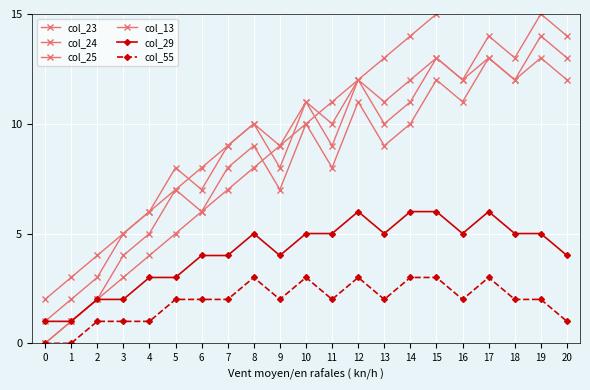

True or false: col_55 and col_25 intersect in this chart.

False